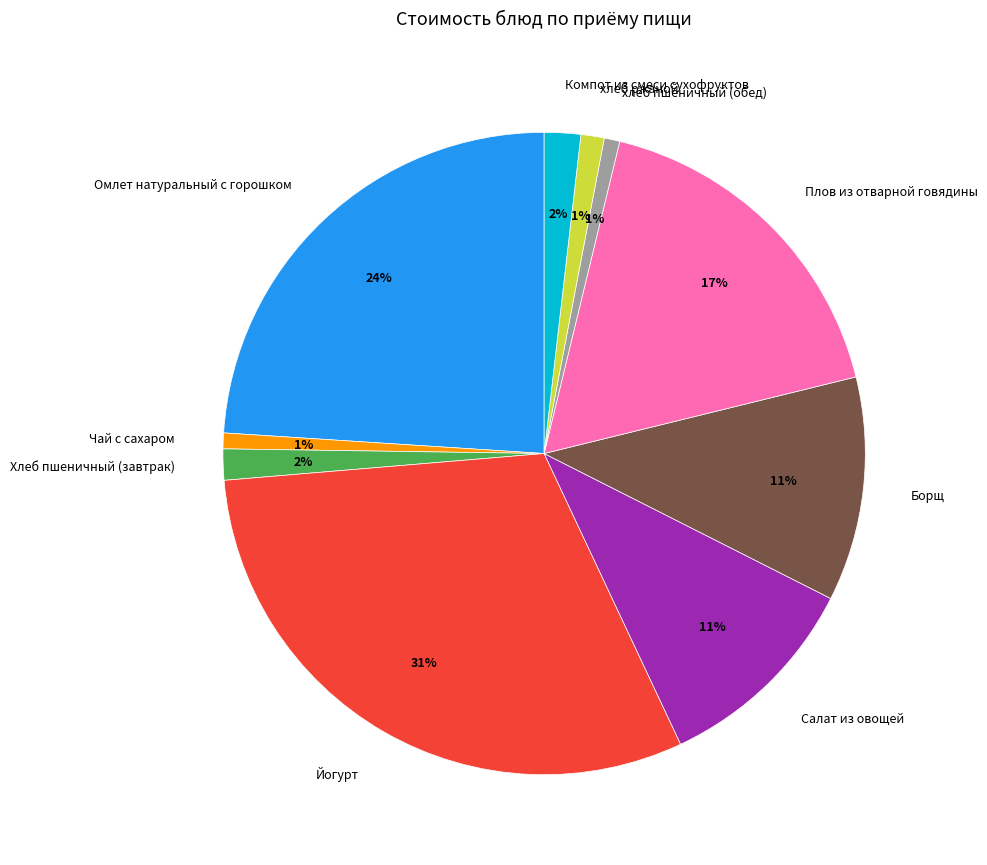

How many slices are in this pie chart?

10